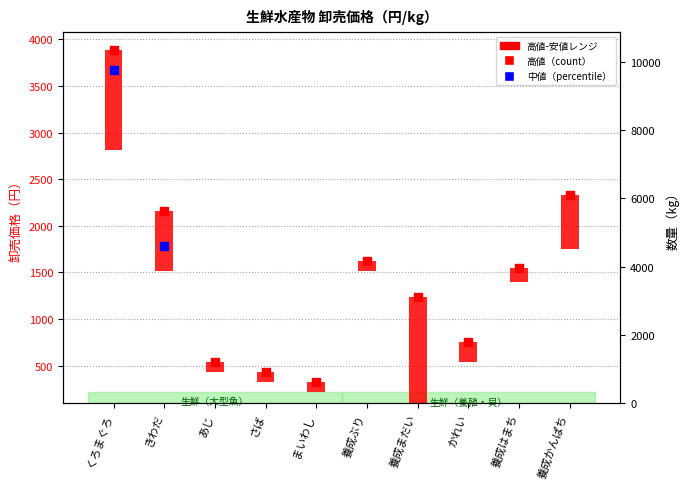

Which series has the largest total across all categories?

高値（count）